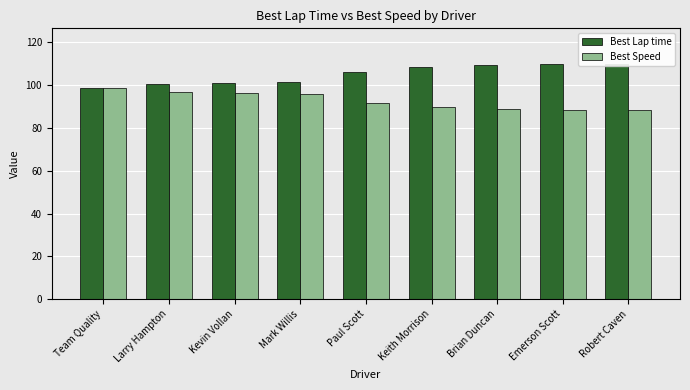

At which category is the sum across all series the highest?

Robert Caven